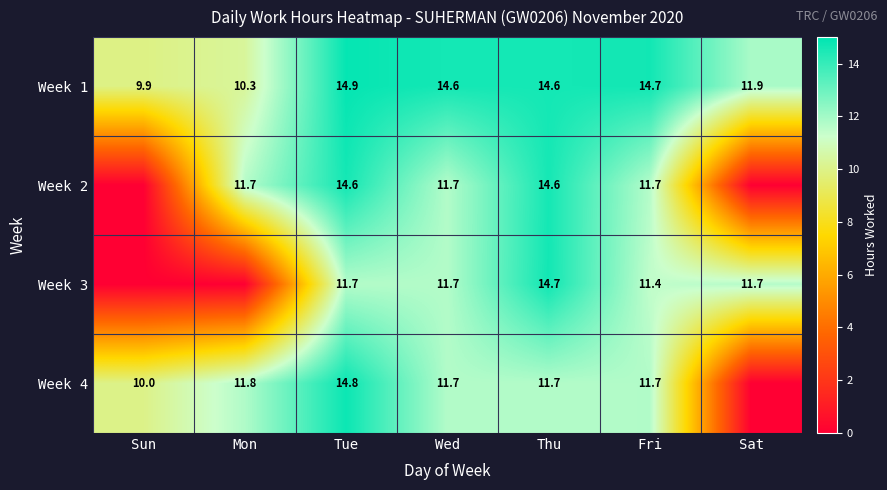

What is the average value of the Week 1 series?

13.0